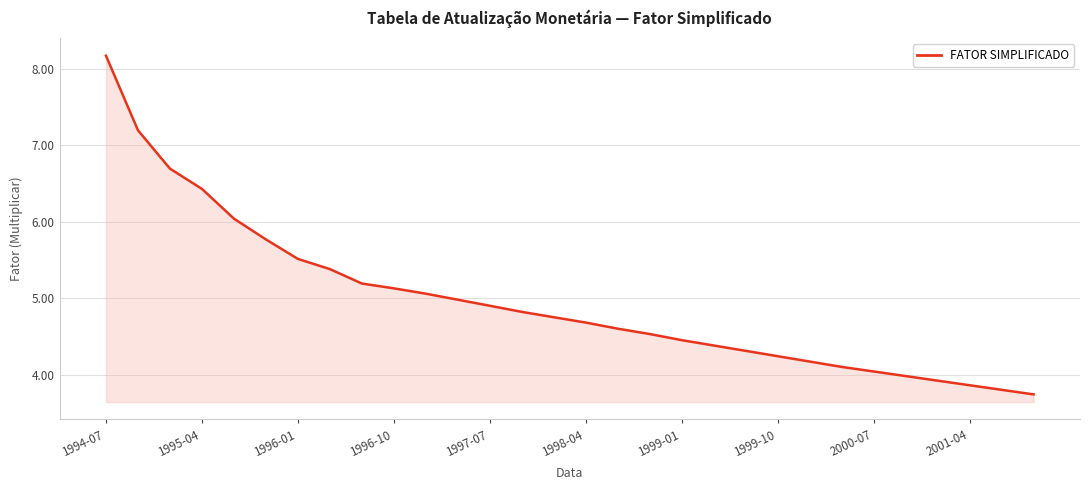

What is the minimum value shown in the chart?

3.7